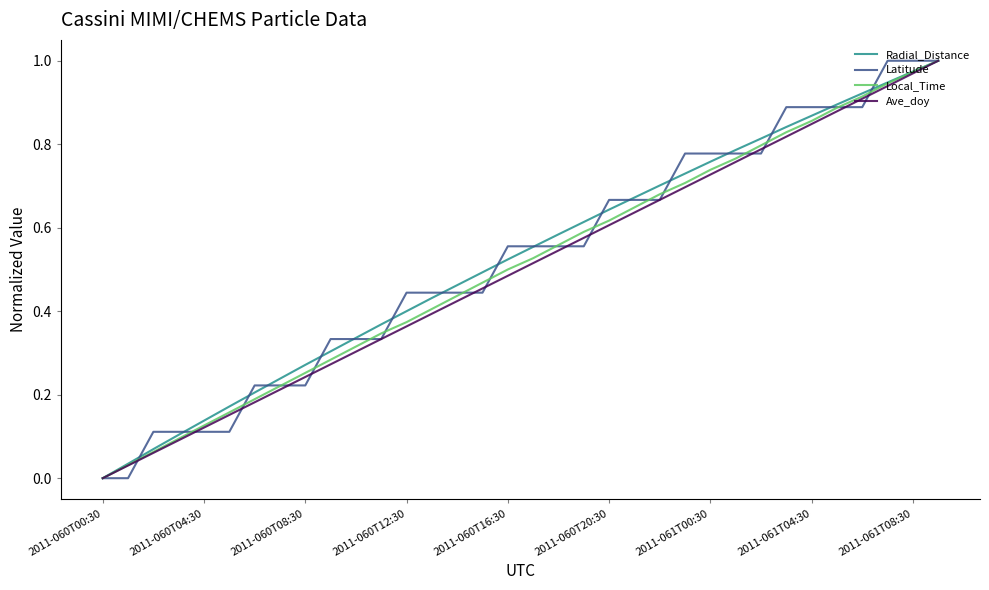

Which series ends up on top after the final intersection of Radial_Distance and Latitude?

Radial_Distance